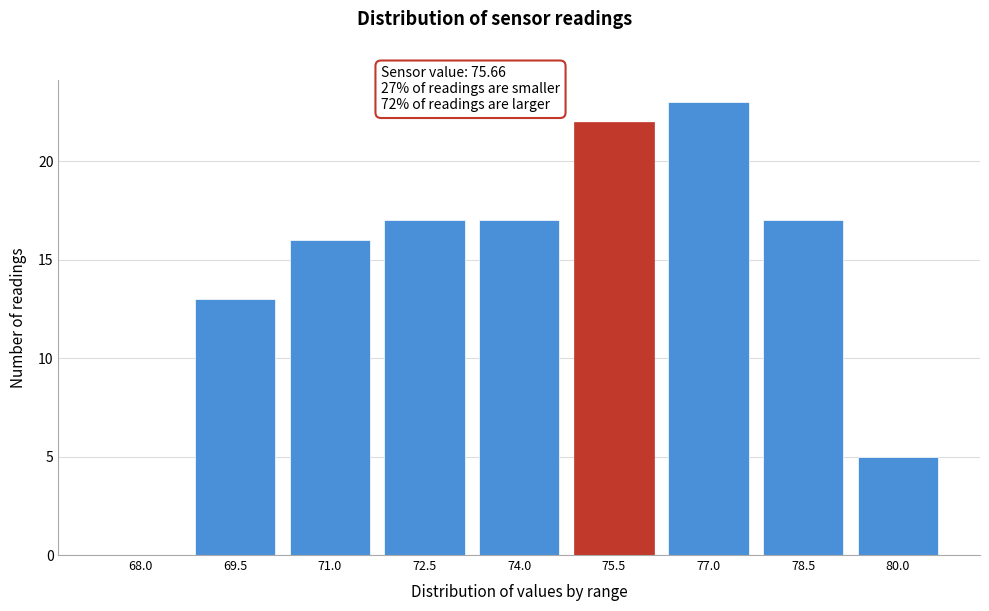

Reading left to right, what are all the values shown in this chart?

68.0=0	69.5=13	71.0=16	72.5=17	74.0=17	75.5=22	77.0=23	78.5=17	80.0=5